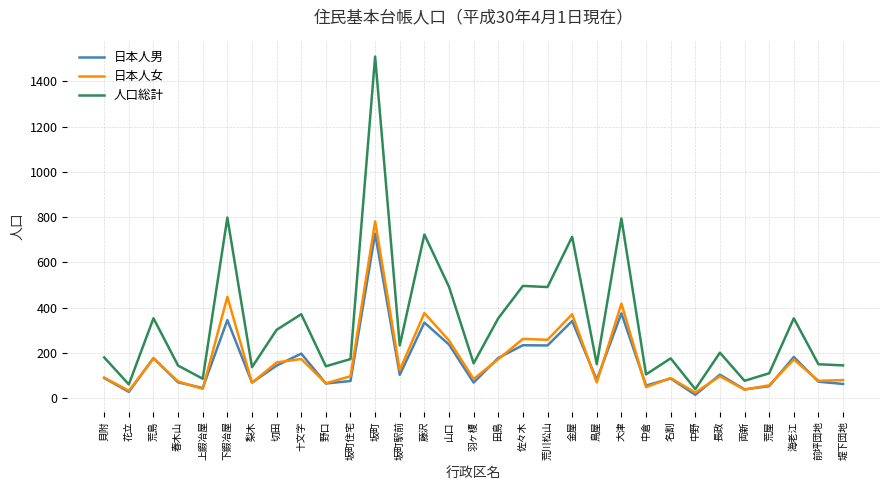

What is the total value across all series at 荒島?

706